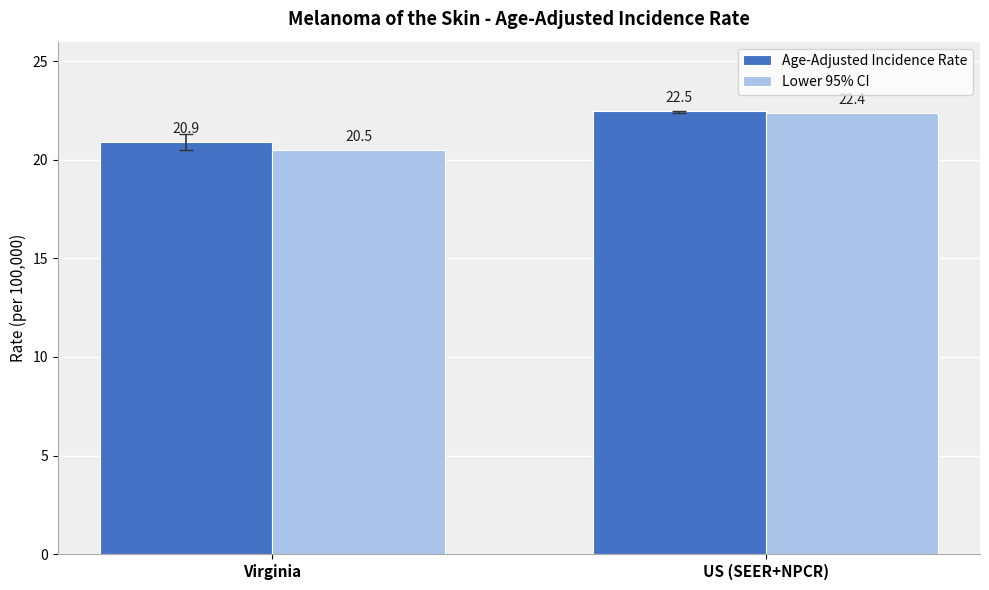

Which series has the largest total across all categories?

Age-Adjusted Incidence Rate